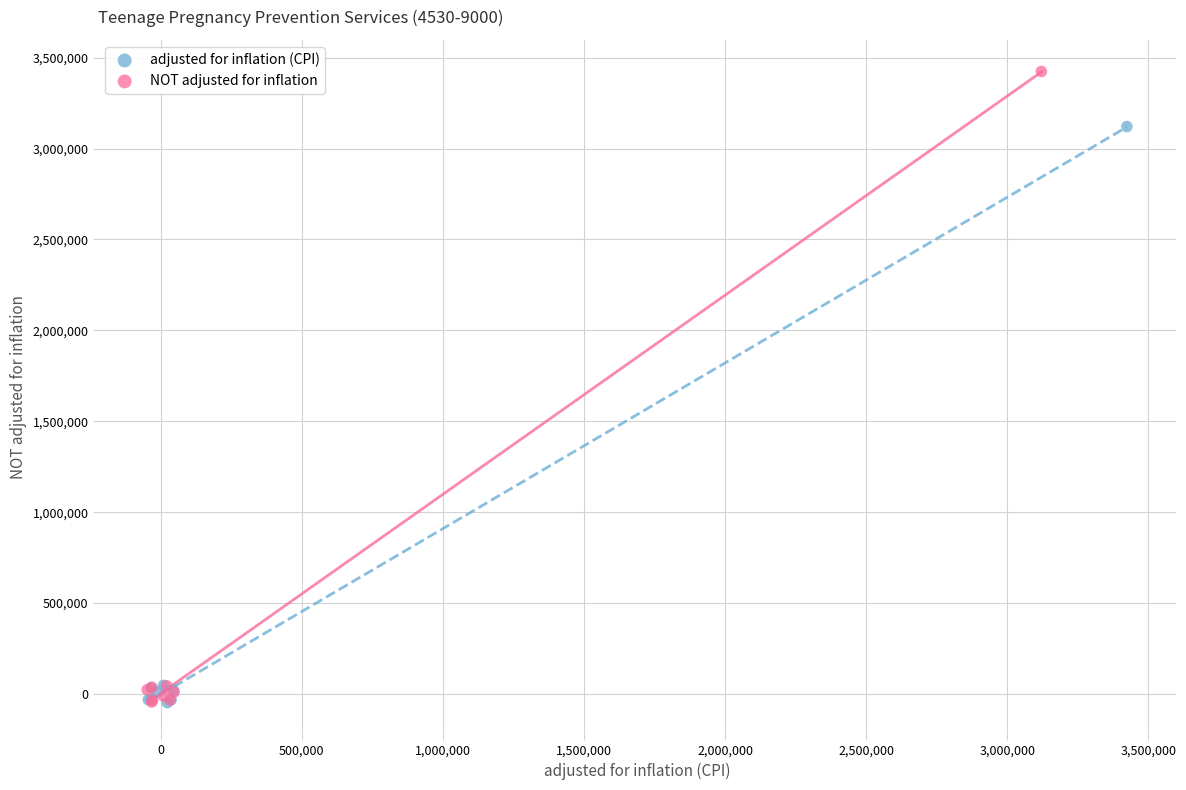

Which series has the largest Y range (max minus min)?

NOT adjusted for inflation